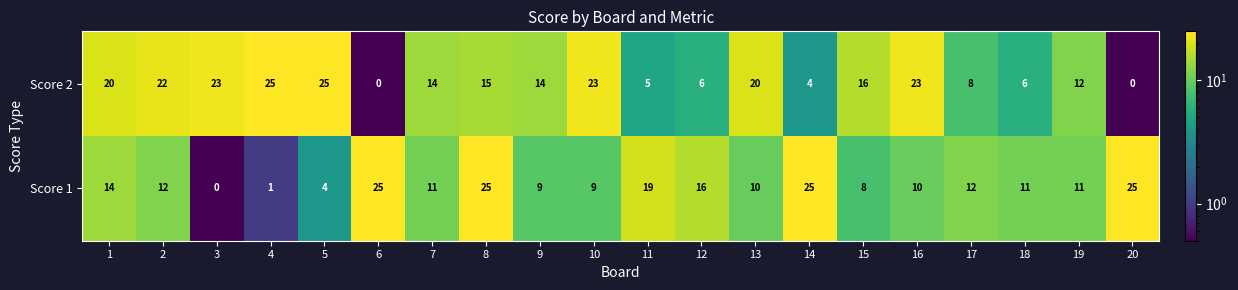

What is the difference between the highest and lowest values at 11?

14